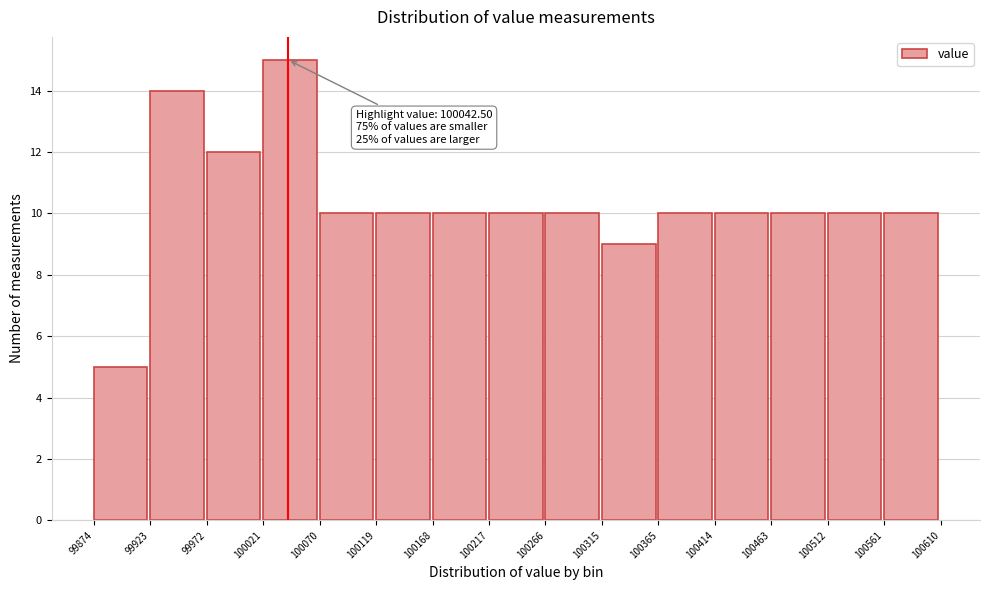

Which range on the x-axis has the tallest bar?

100021 to 100070